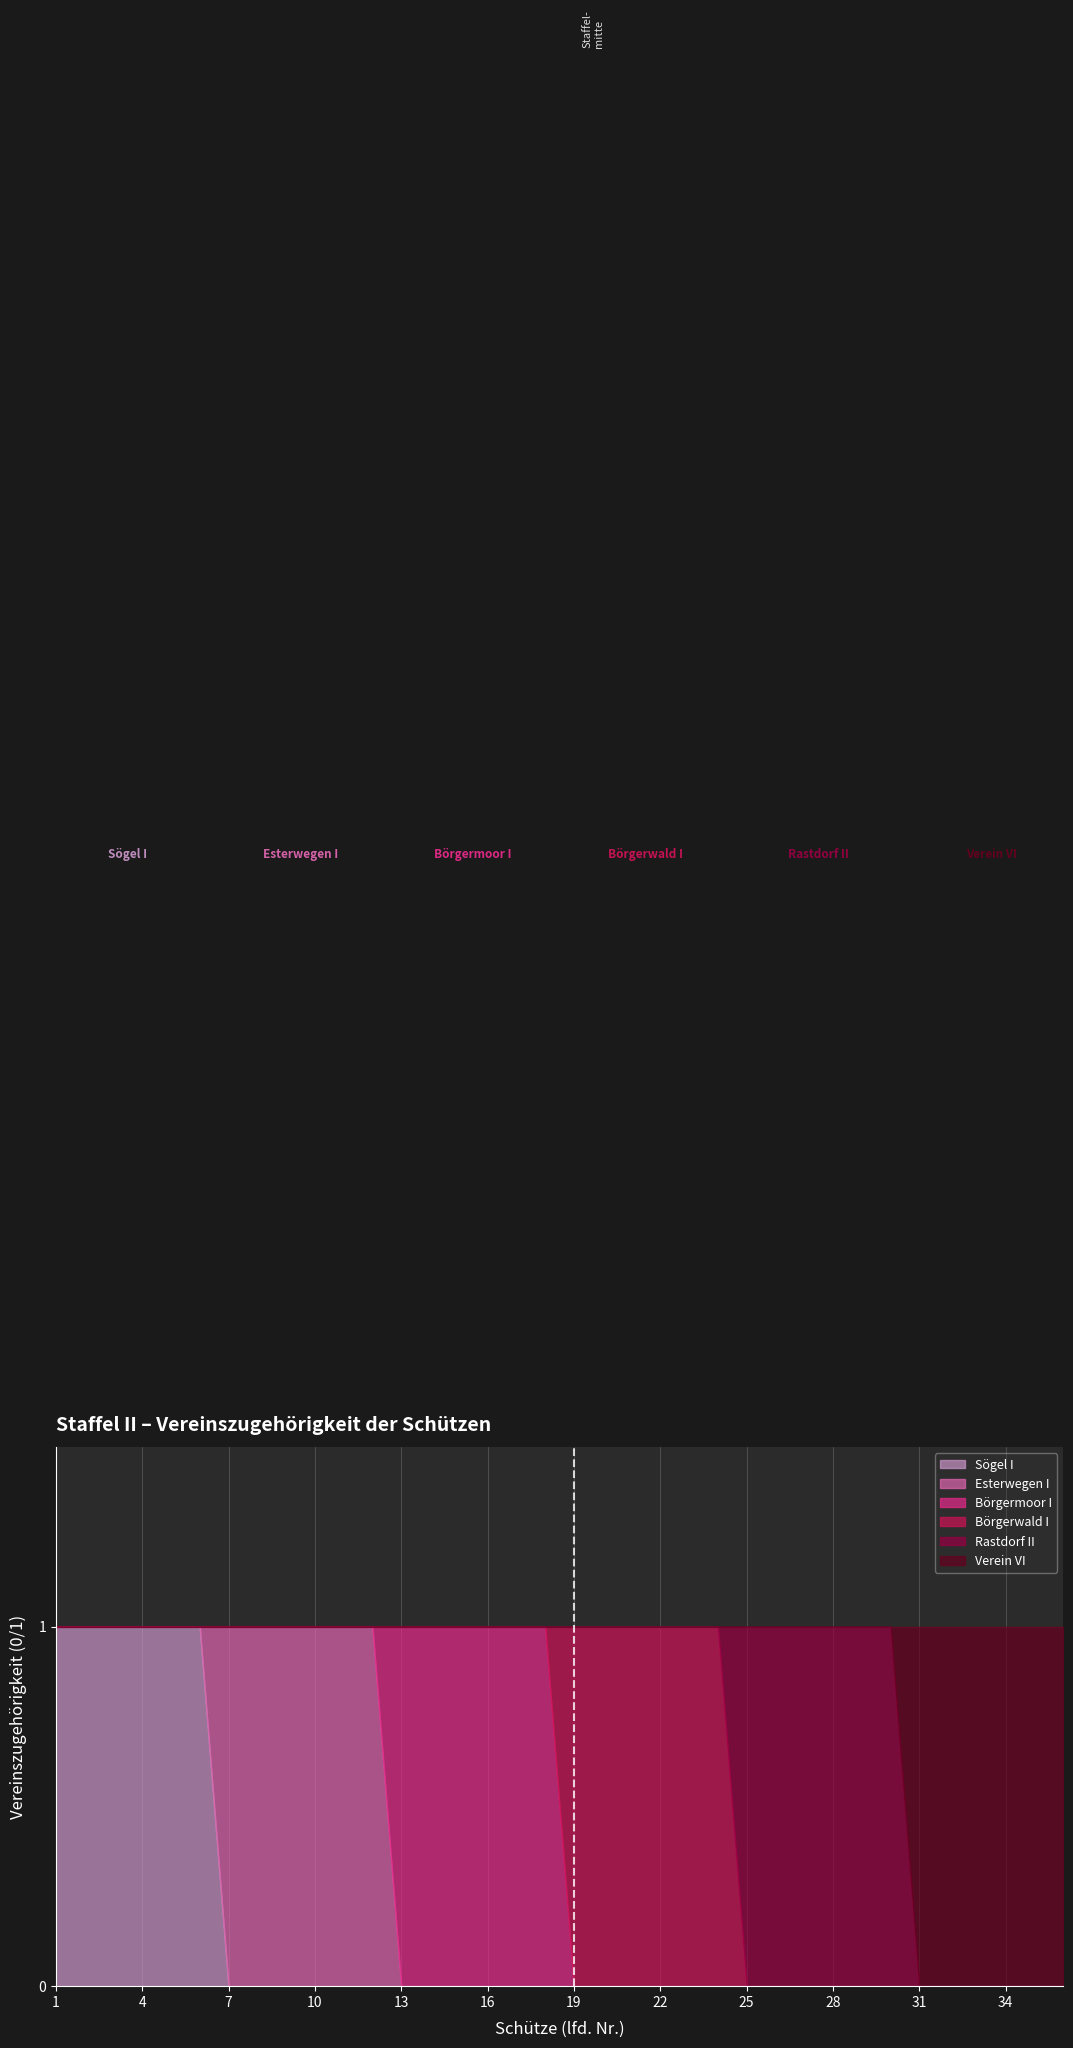

Is it true that Sögel I equals 0 at 24?

True